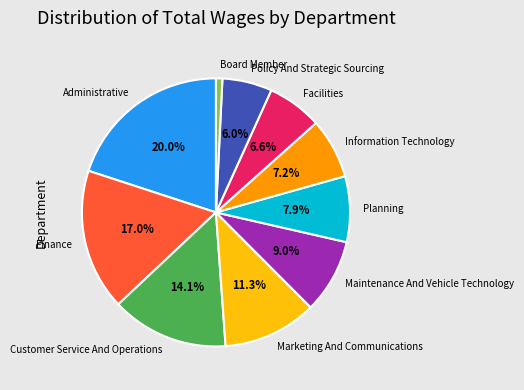

Rank the categories by value from lowest to highest.

Board Member, Policy And Strategic Sourcing, Facilities, Information Technology, Planning, Maintenance And Vehicle Technology, Marketing And Communications, Customer Service And Operations, Finance, Administrative